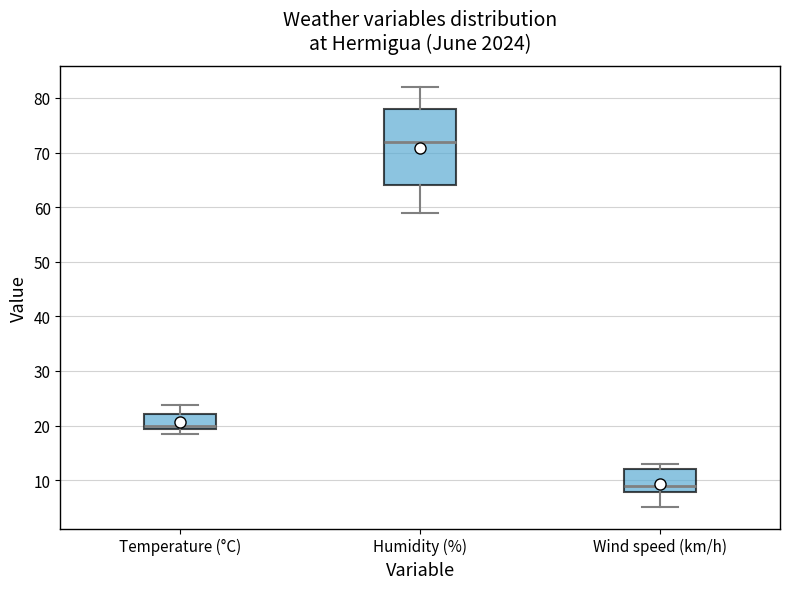

Reading left to right, transcribe this box plot: for each box, give where its median line is, the range the box spans, and where its two whiskers end, as read against the y-axis. The values are not printed on the chart, so give them approximately, as read against the axis.

Temperature (°C): median 20, box 19 to 22, whiskers 19 (just below the box's lower edge) to 24
Humidity (%): median 72, box 64 to 78, whiskers 59 to 82
Wind speed (km/h): median 9, box 8 to 12, whiskers 5 to 13